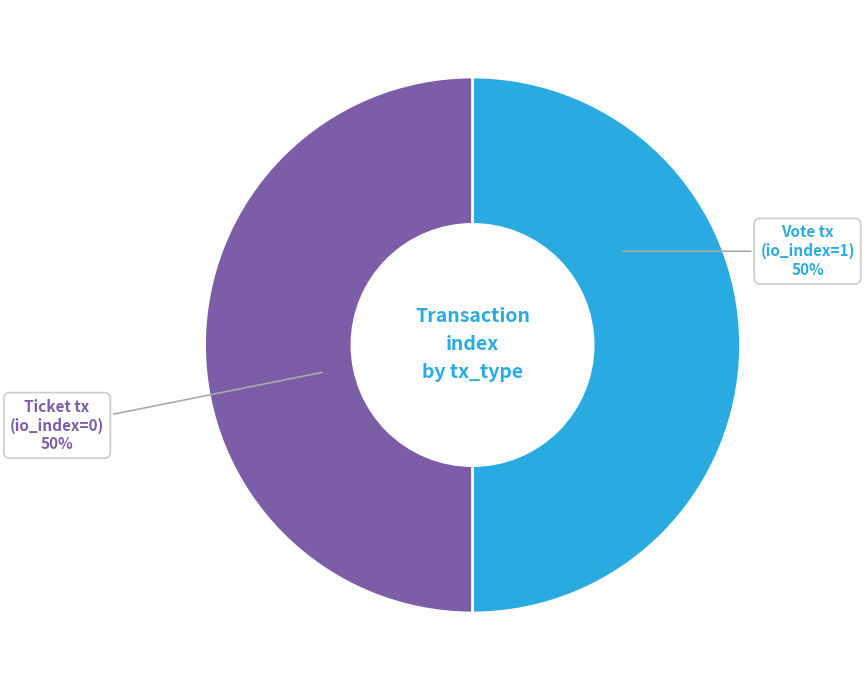

To the nearest percent, what is the average slice percentage?

50%